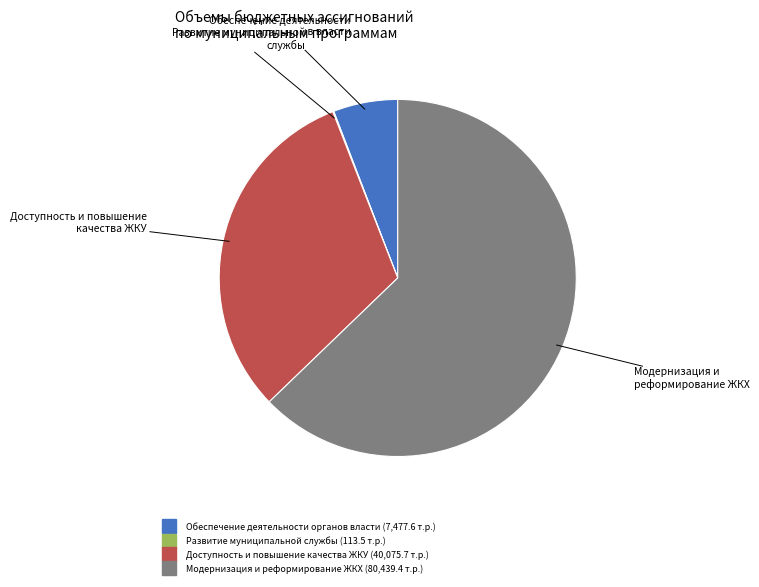

Does any single category account for the majority?

Yes